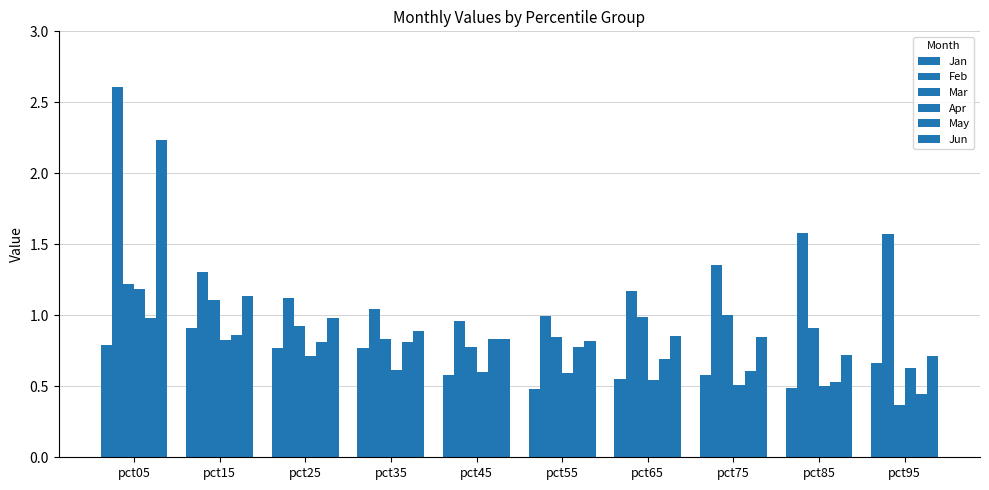

Reading left to right, extract all data points from this chart.

Jan: pct05=0.8	pct15=0.9	pct25=0.8	pct35=0.8	pct45=0.6	pct55=0.5	pct65=0.6	pct75=0.6	pct85=0.5	pct95=0.7
Feb: pct05=2.6	pct15=1.3	pct25=1.1	pct35=1.0	pct45=1.0	pct55=1.0	pct65=1.2	pct75=1.4	pct85=1.6	pct95=1.6
Mar: pct05=1.2	pct15=1.1	pct25=0.9	pct35=0.8	pct45=0.8	pct55=0.8	pct65=1.0	pct75=1.0	pct85=0.9	pct95=0.4
Apr: pct05=1.2	pct15=0.8	pct25=0.7	pct35=0.6	pct45=0.6	pct55=0.6	pct65=0.5	pct75=0.5	pct85=0.5	pct95=0.6
May: pct05=1.0	pct15=0.9	pct25=0.8	pct35=0.8	pct45=0.8	pct55=0.8	pct65=0.7	pct75=0.6	pct85=0.5	pct95=0.4
Jun: pct05=2.2	pct15=1.1	pct25=1.0	pct35=0.9	pct45=0.8	pct55=0.8	pct65=0.9	pct75=0.8	pct85=0.7	pct95=0.7